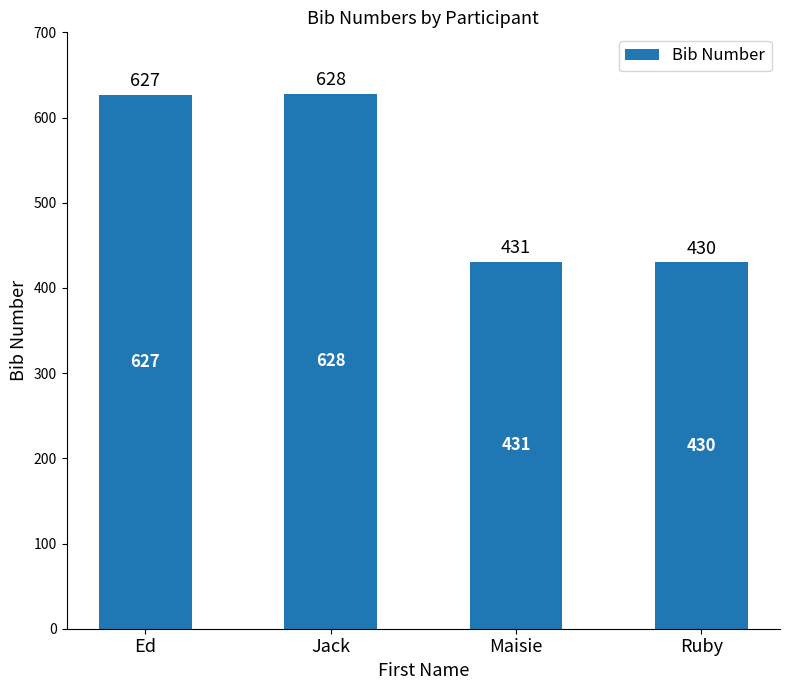

At which category does the chart reach its peak across all series?

Jack